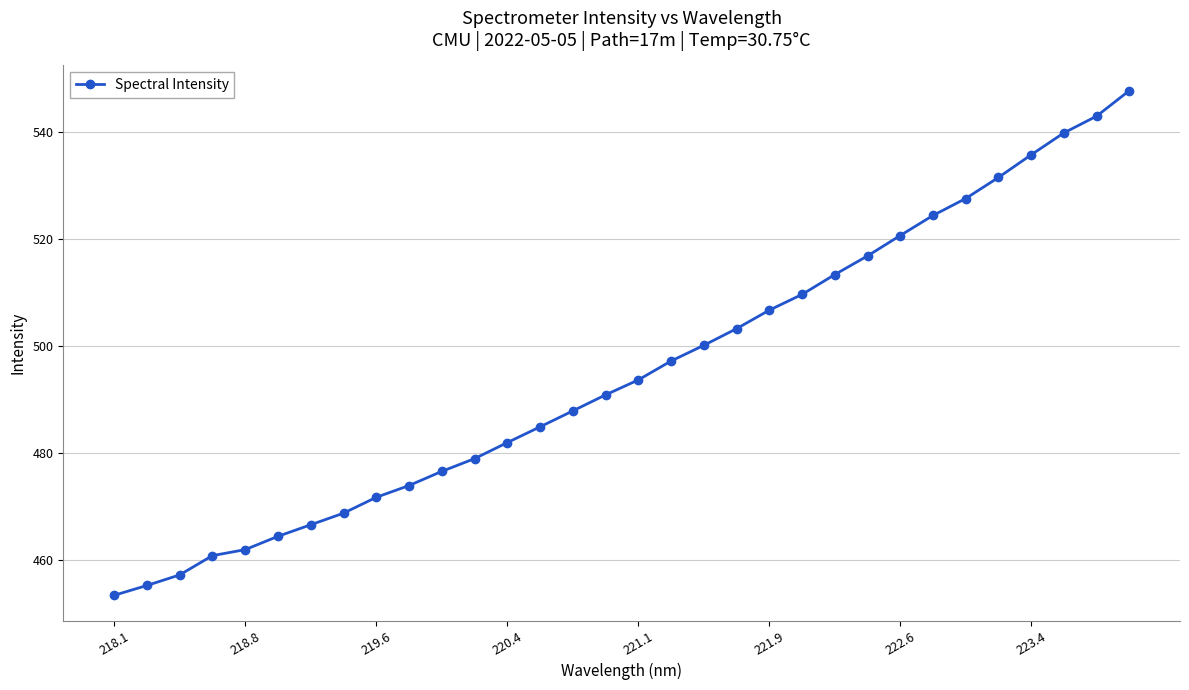

How many data points does each series have?

32